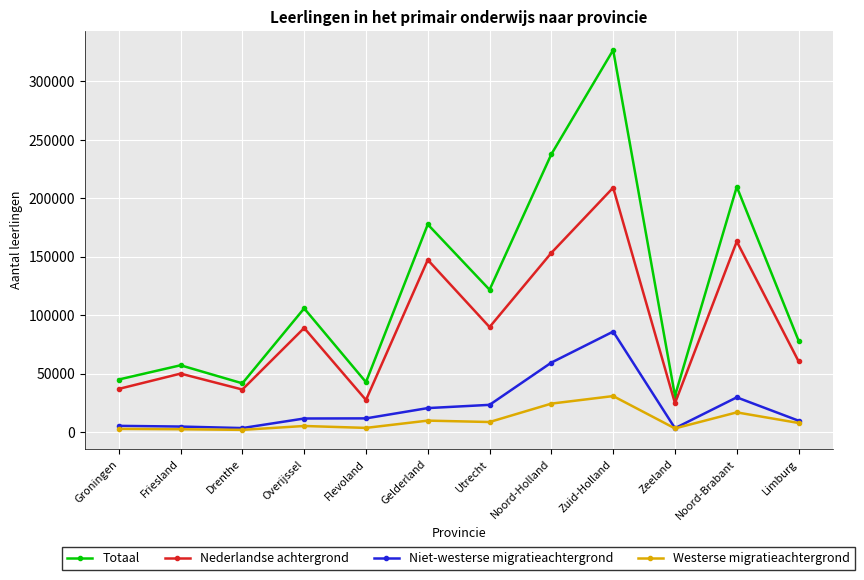

True or false: Niet-westerse migratieachtergrond has more than 0 interior local peaks.

True